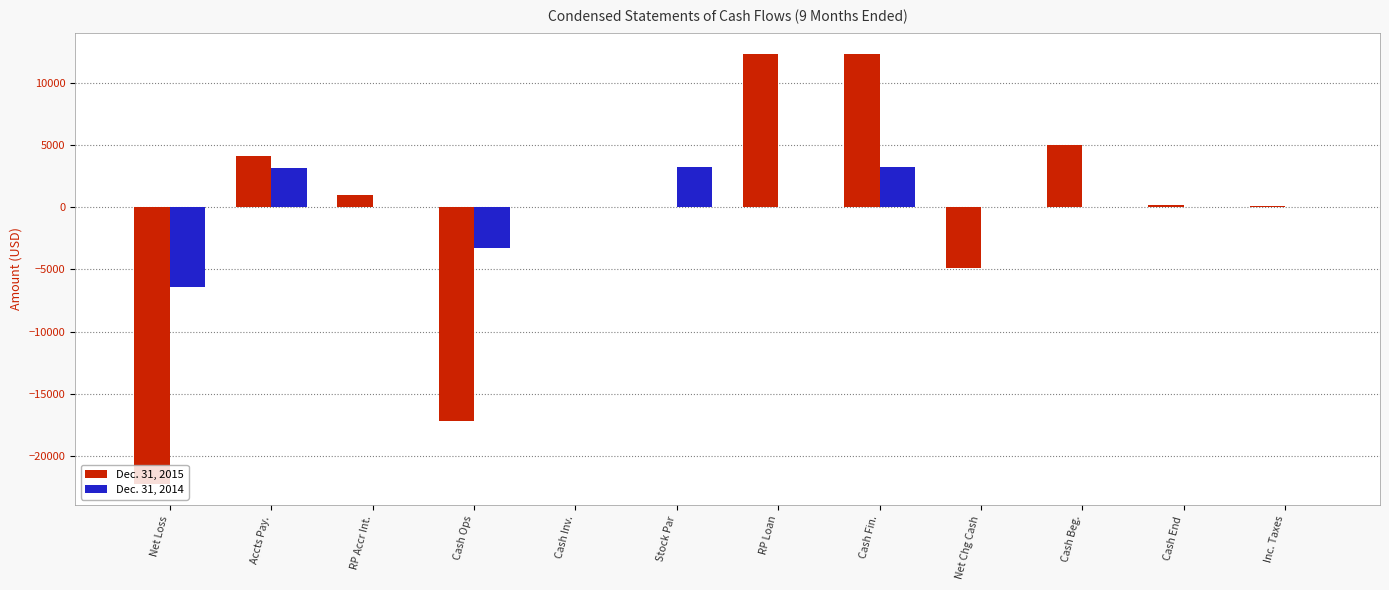

How many groups of bars are there?

12